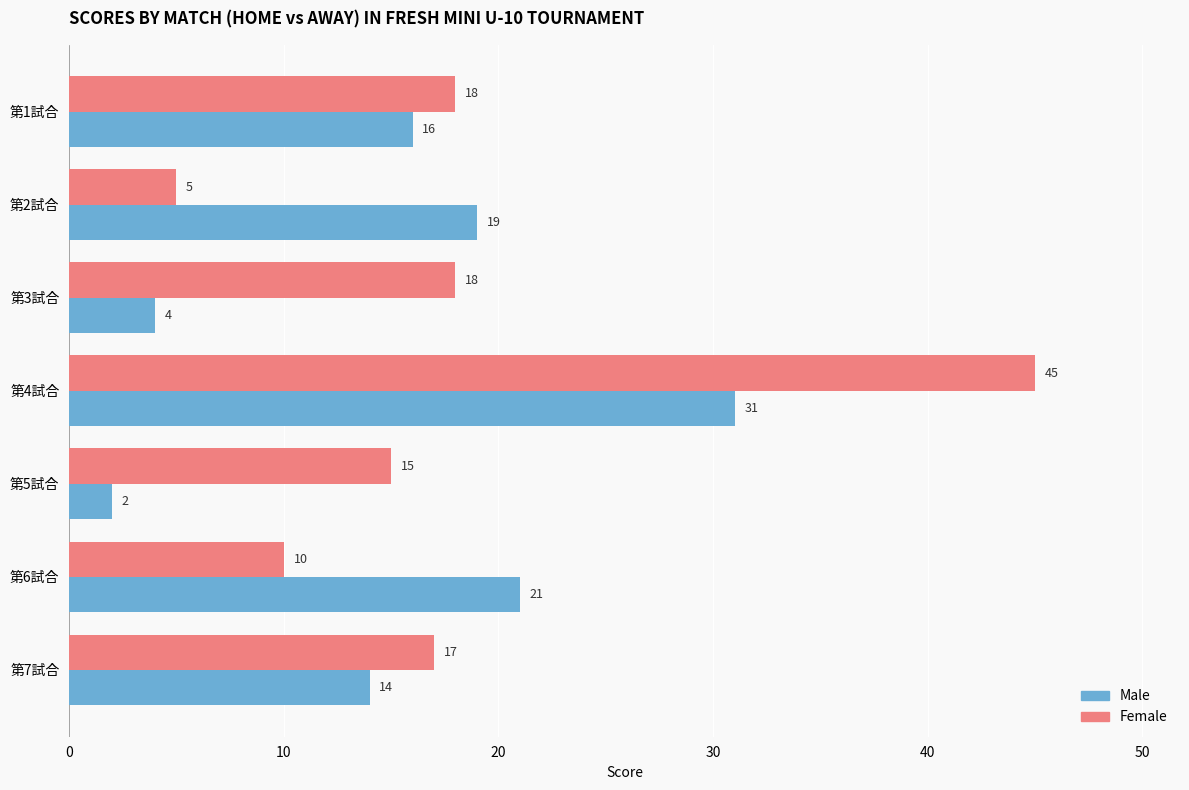

List the series in order of their overall mean, highest first.

Female, Male